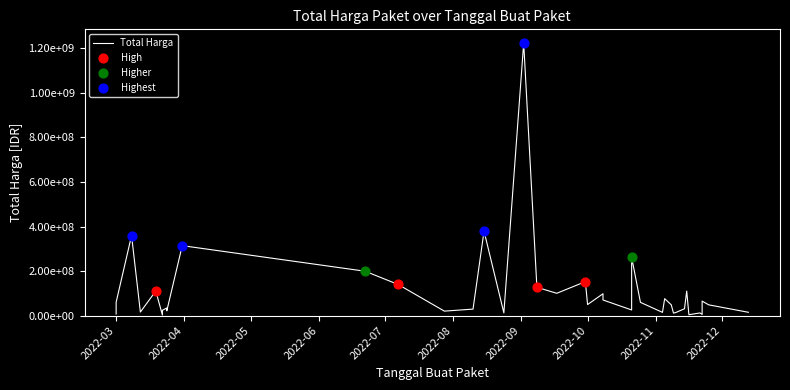

Which has a higher value, 2022-10-25 or 2022-11-10?

2022-10-25